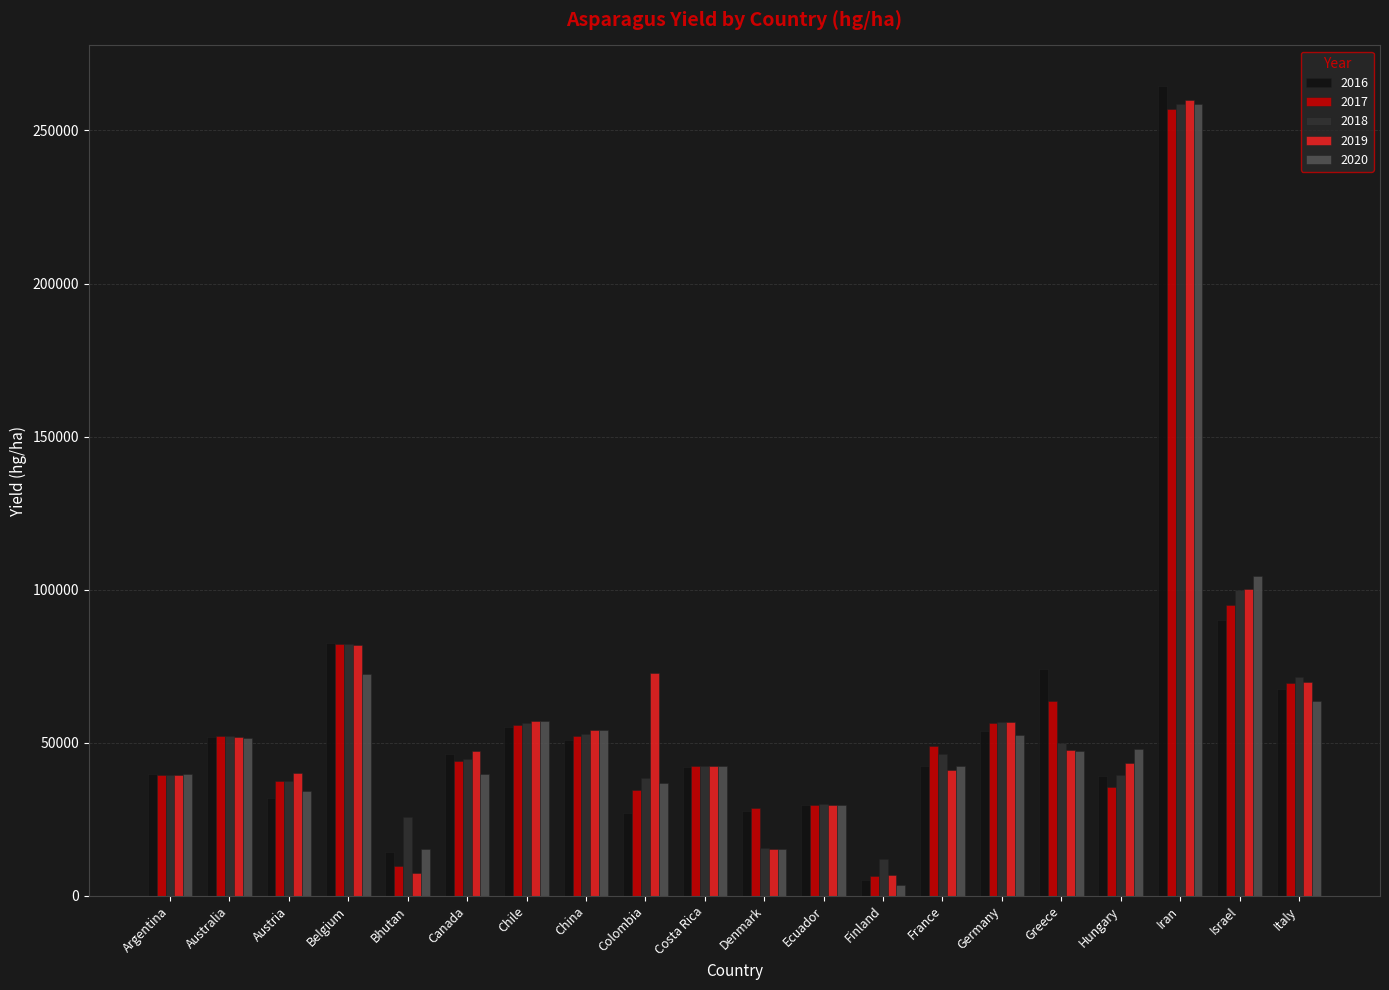

What position from the left is Austria?

3